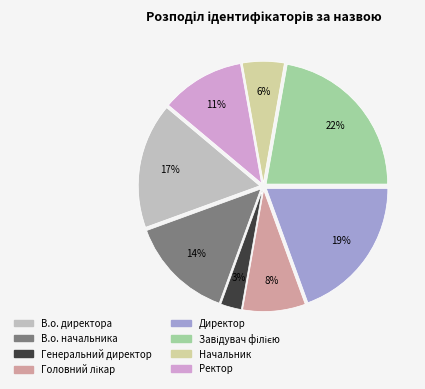

Is the sum of Начальник and Генеральний директор greater than half?

No